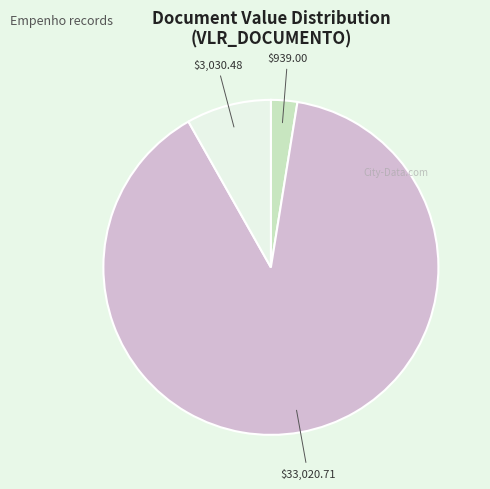

Does any single category account for the majority?

Yes